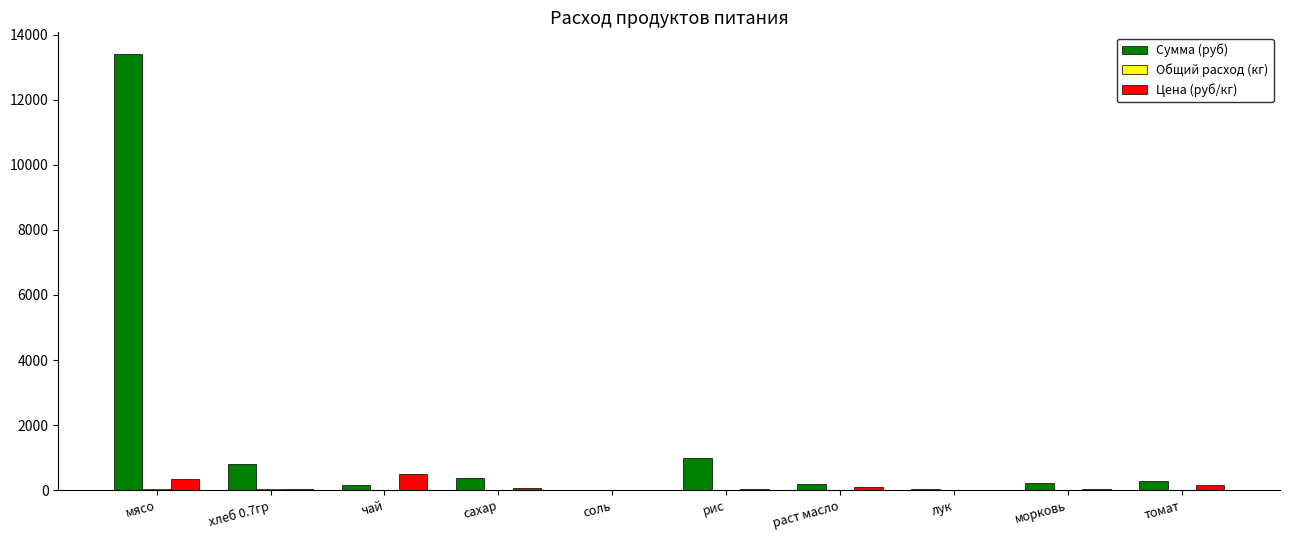

True or false: Цена (руб/кг) has a value of 12.0 at соль.

True